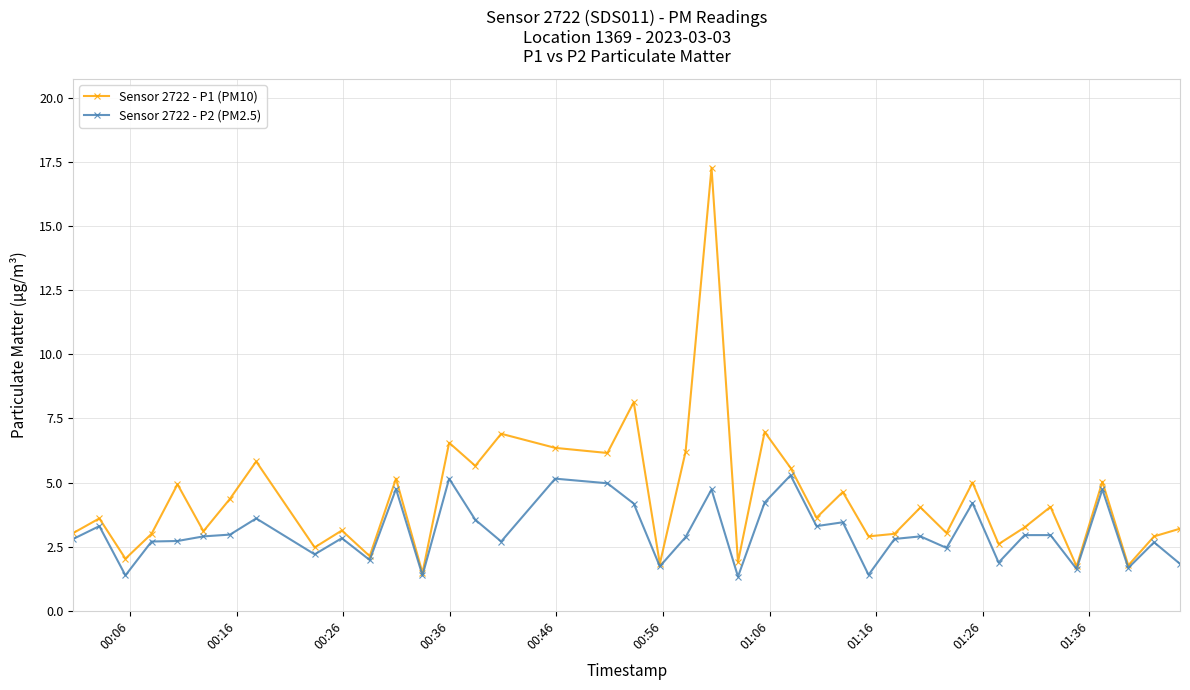

What is the difference between the maximum and minimum values in the Sensor 2722 - P1 (PM10) series?

15.8